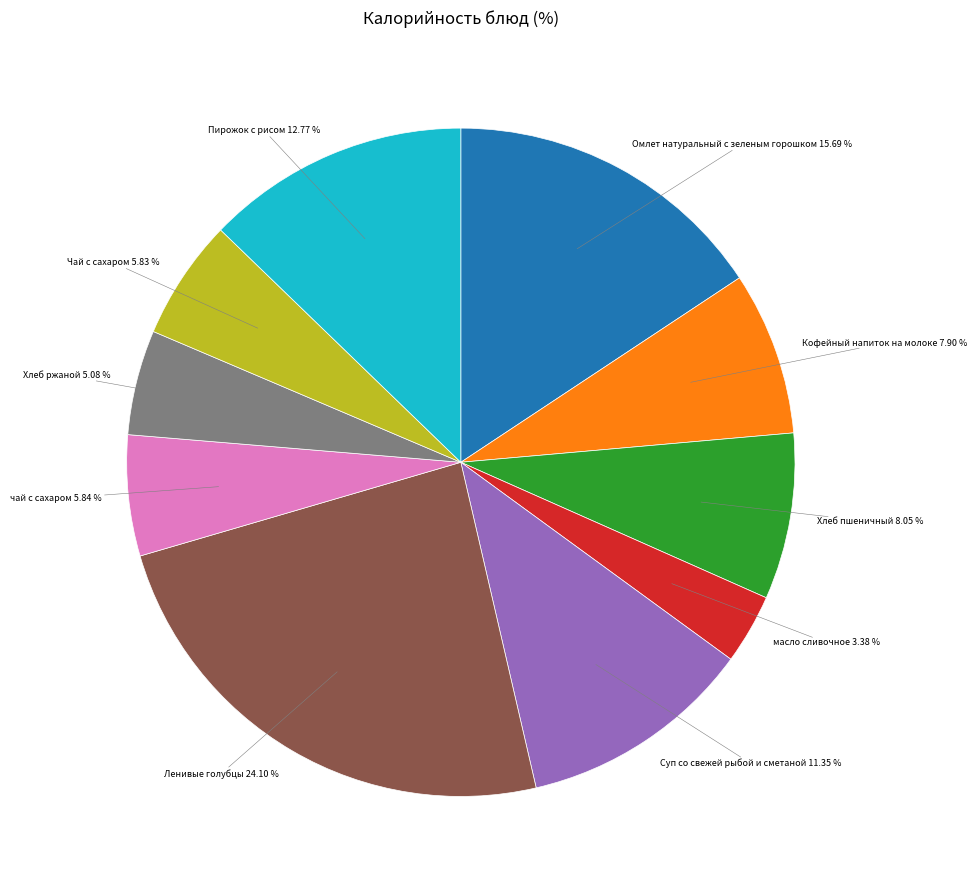

Is there a majority slice in this chart?

No